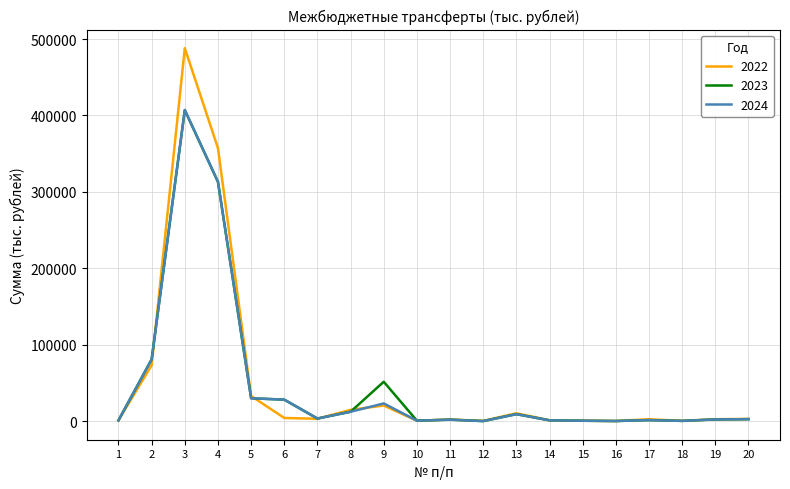

Which series has the largest range (max minus min)?

2022